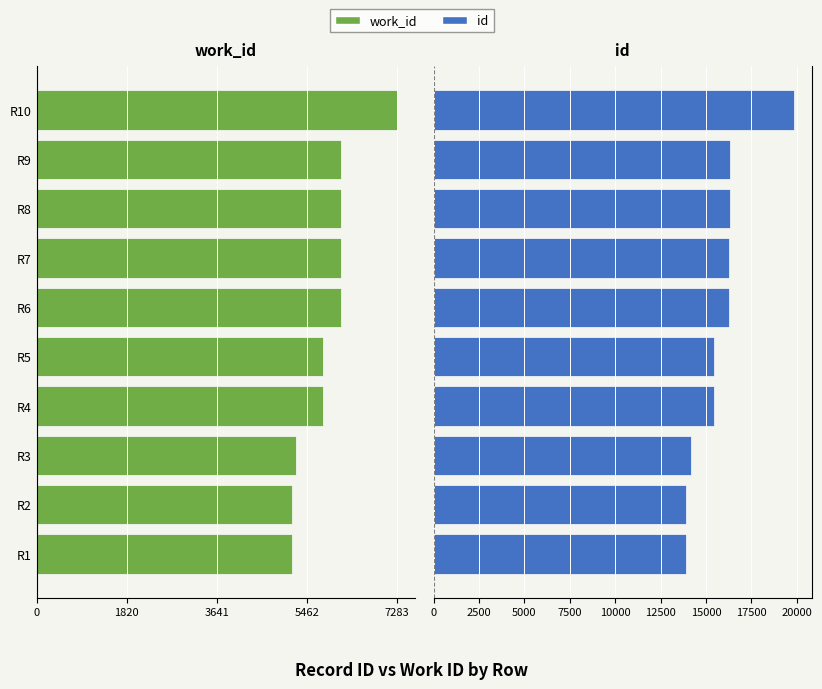

What is the approximate value of id at R4?

15428